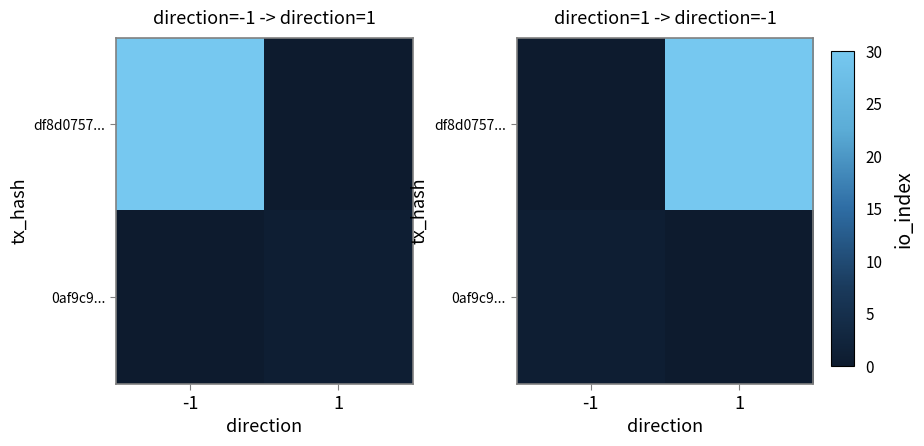

What is the sum of all df8d0757... values?

30